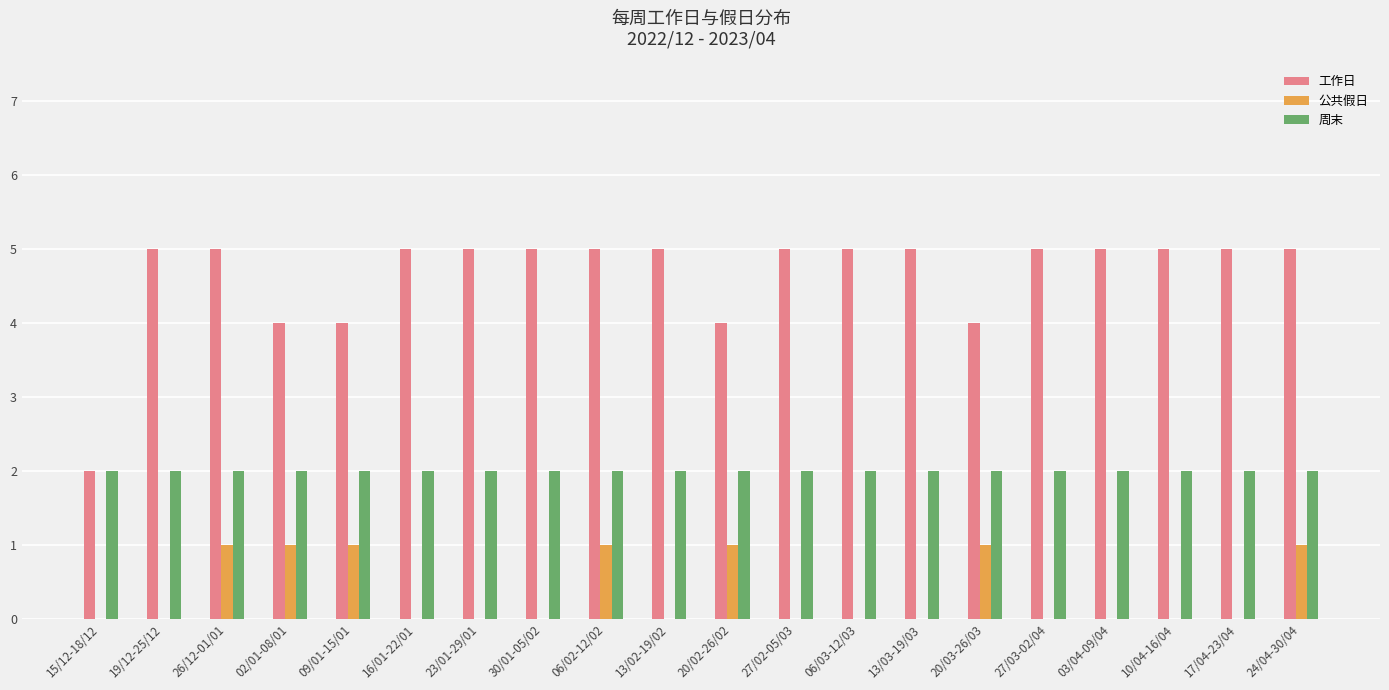

Is the value of 工作日 at 30/01-05/02 greater than the value of 公共假日 at 20/02-26/02?

Yes